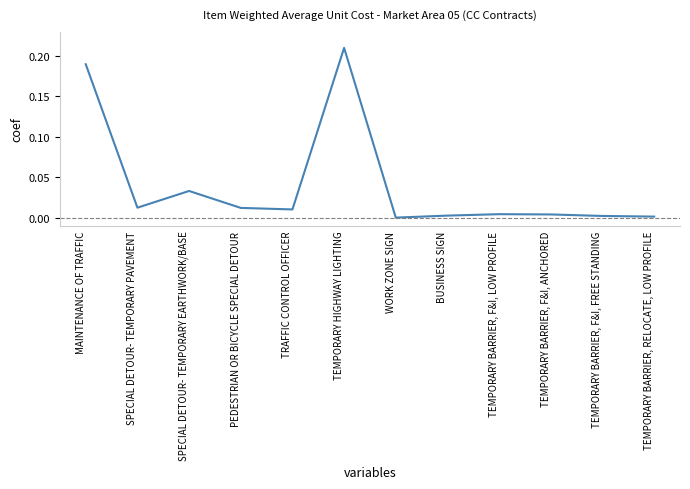

List the labels in order of value, smallest first.

WORK ZONE SIGN, TEMPORARY BARRIER, RELOCATE, LOW PROFILE, TEMPORARY BARRIER, F&I, FREE STANDING, BUSINESS SIGN, TEMPORARY BARRIER, F&I, ANCHORED, TEMPORARY BARRIER, F&I, LOW PROFILE, TRAFFIC CONTROL OFFICER, PEDESTRIAN OR BICYCLE SPECIAL DETOUR, SPECIAL DETOUR- TEMPORARY PAVEMENT, SPECIAL DETOUR- TEMPORARY EARTHWORK/BASE, MAINTENANCE OF TRAFFIC, TEMPORARY HIGHWAY LIGHTING